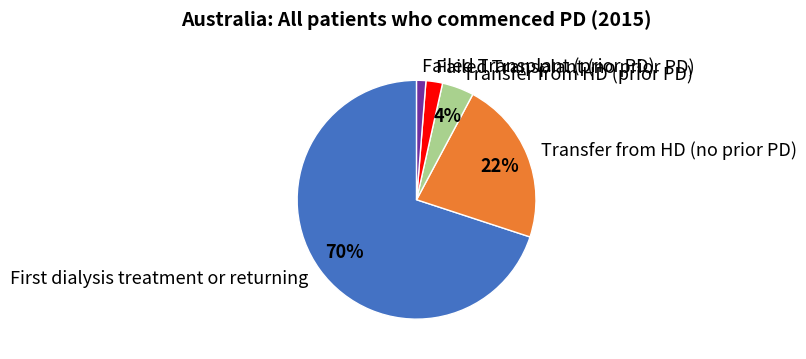

What is the largest slice in the pie chart?

First dialysis treatment or returning